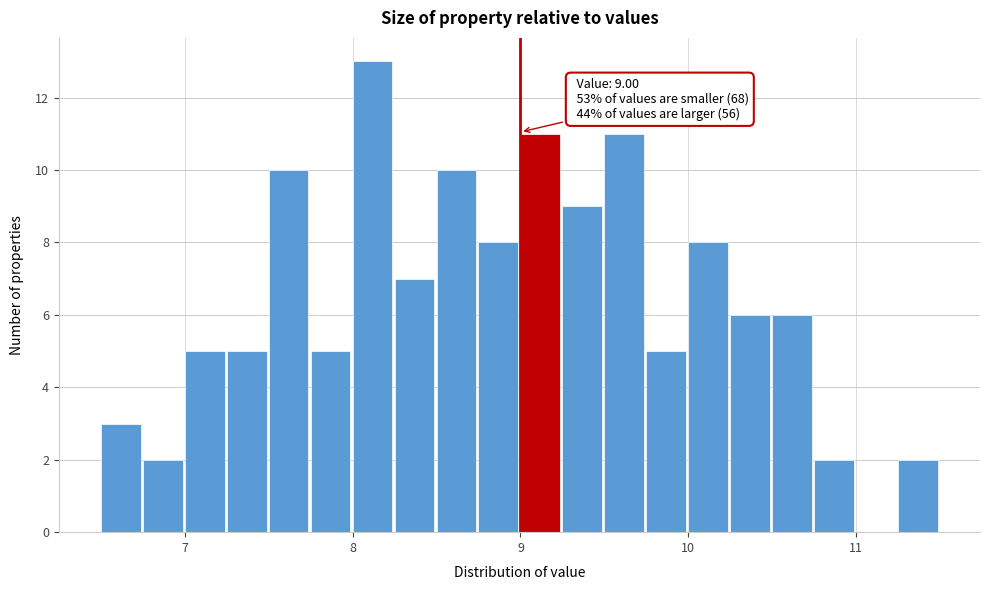

Around what value on the x-axis is the tallest bar? Give the approximate position of its centre, as read against the axis.

8.1